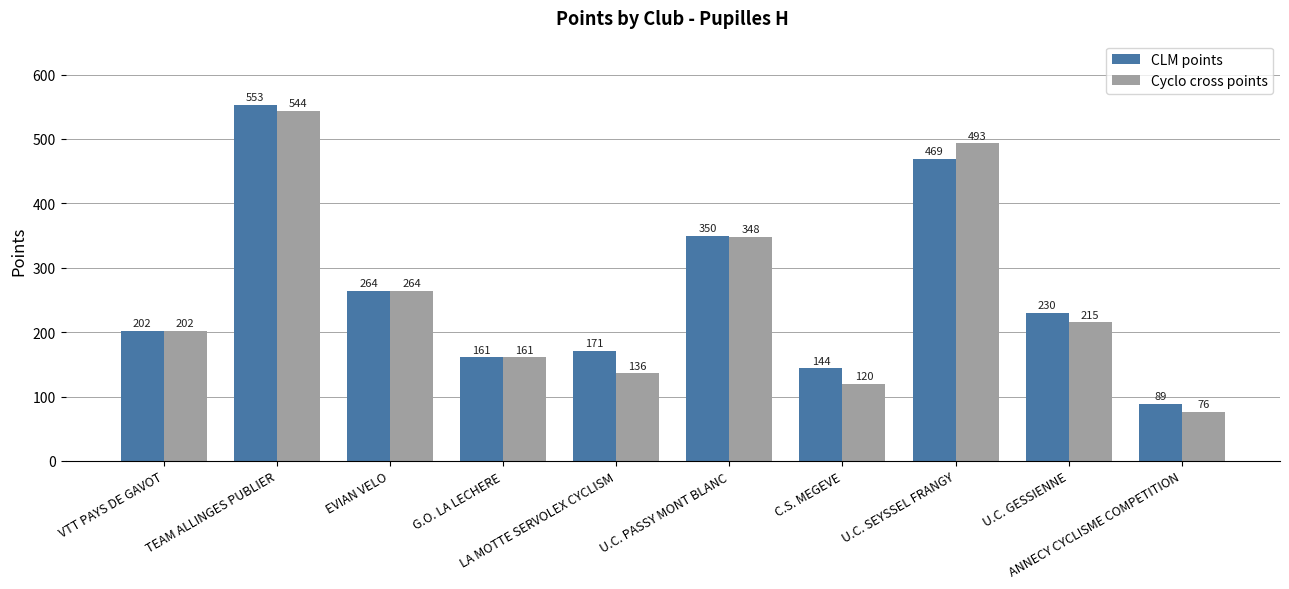

Rank the series by their average value, from lowest to highest.

Cyclo cross points, CLM points